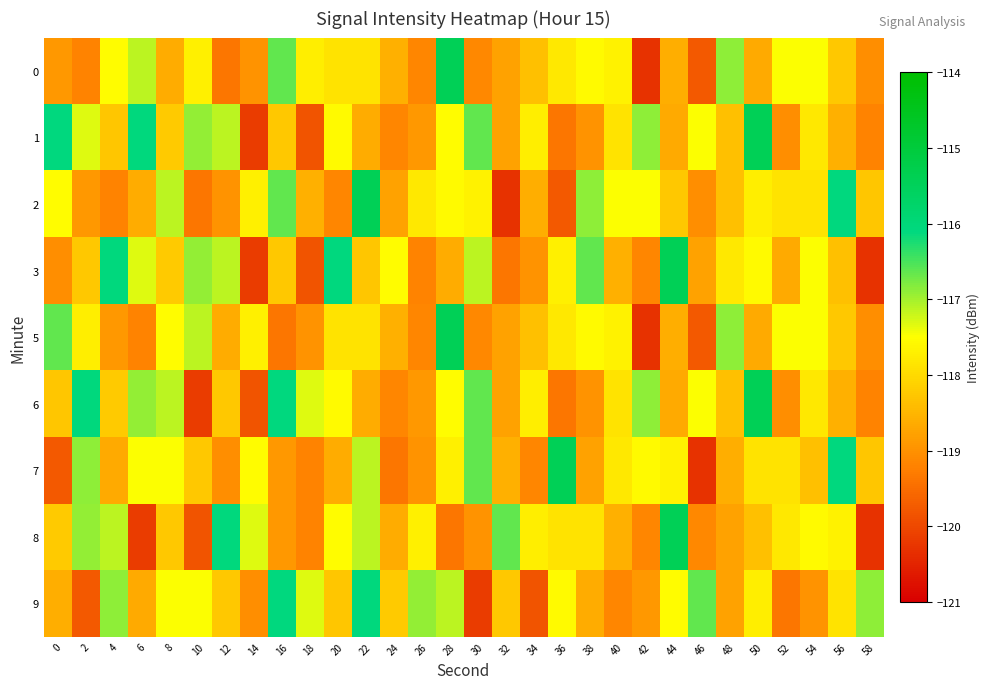

Rank the series at 58 from lowest to highest value.

3, 8, 1, 6, 0, 5, 2, 7, 9